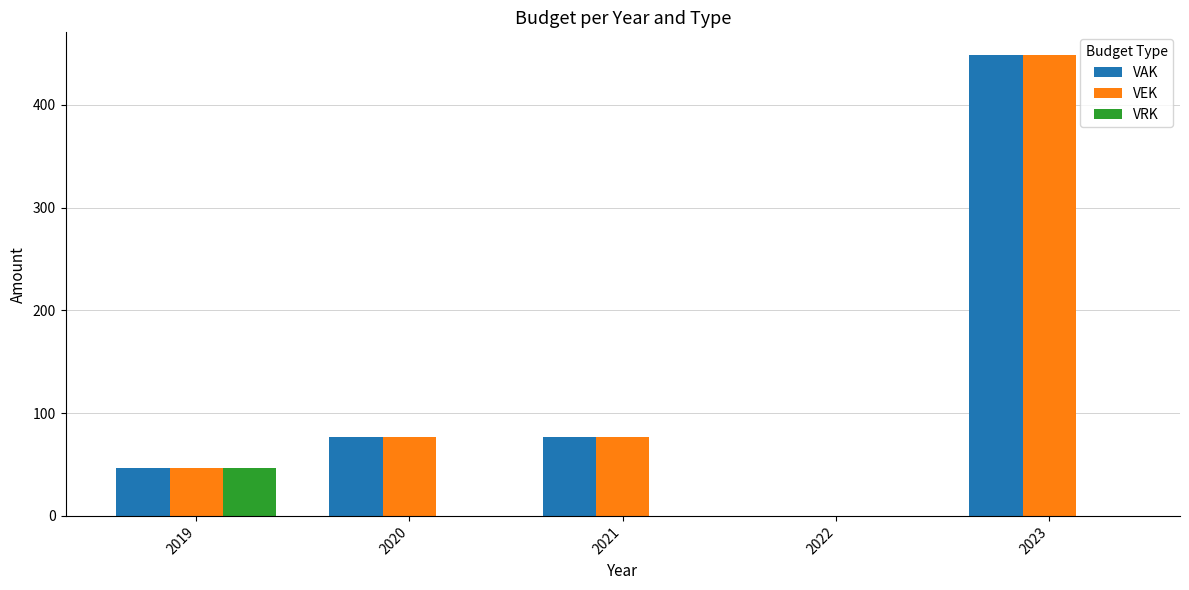

True or false: VAK has a value of 18 at 2020.

False